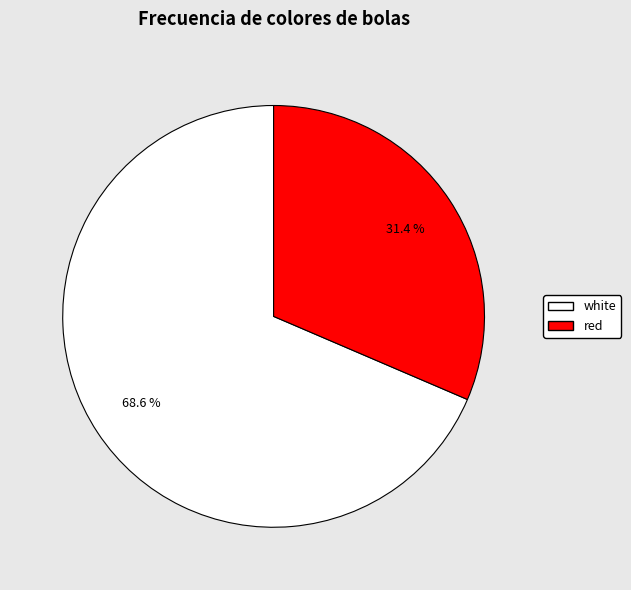

Rank the categories by value from lowest to highest.

red, white